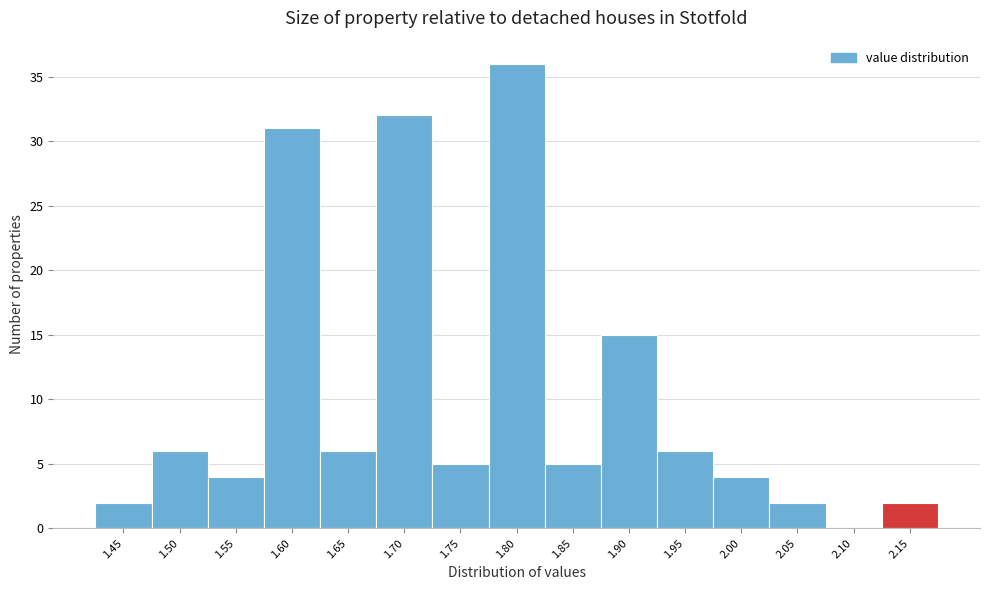

What is the height of the bar covering 1.775 to 1.825 on the x-axis? Neither the bar edges nor the heights are printed on the chart, so give them approximately, as read against the axes.

36